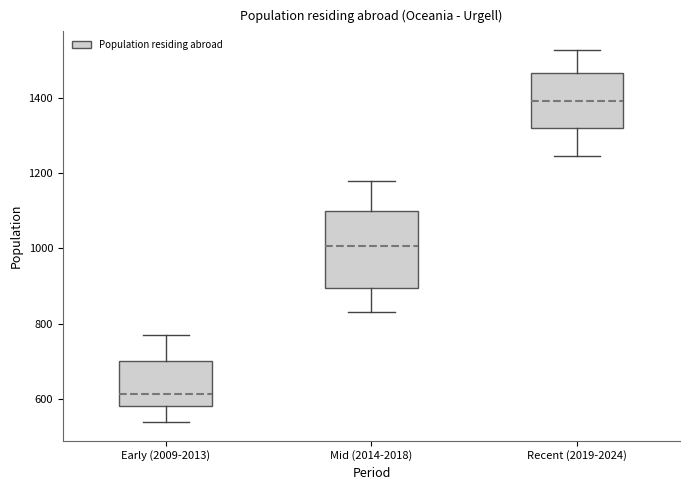

Which box's median line is the lowest?

Early (2009-2013)